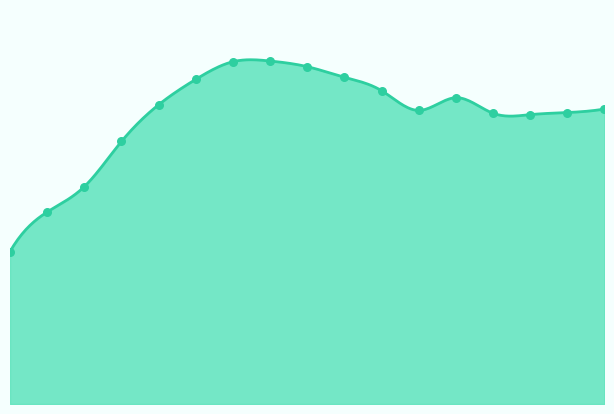

What is the change in value from 10 to 24?

-5.1